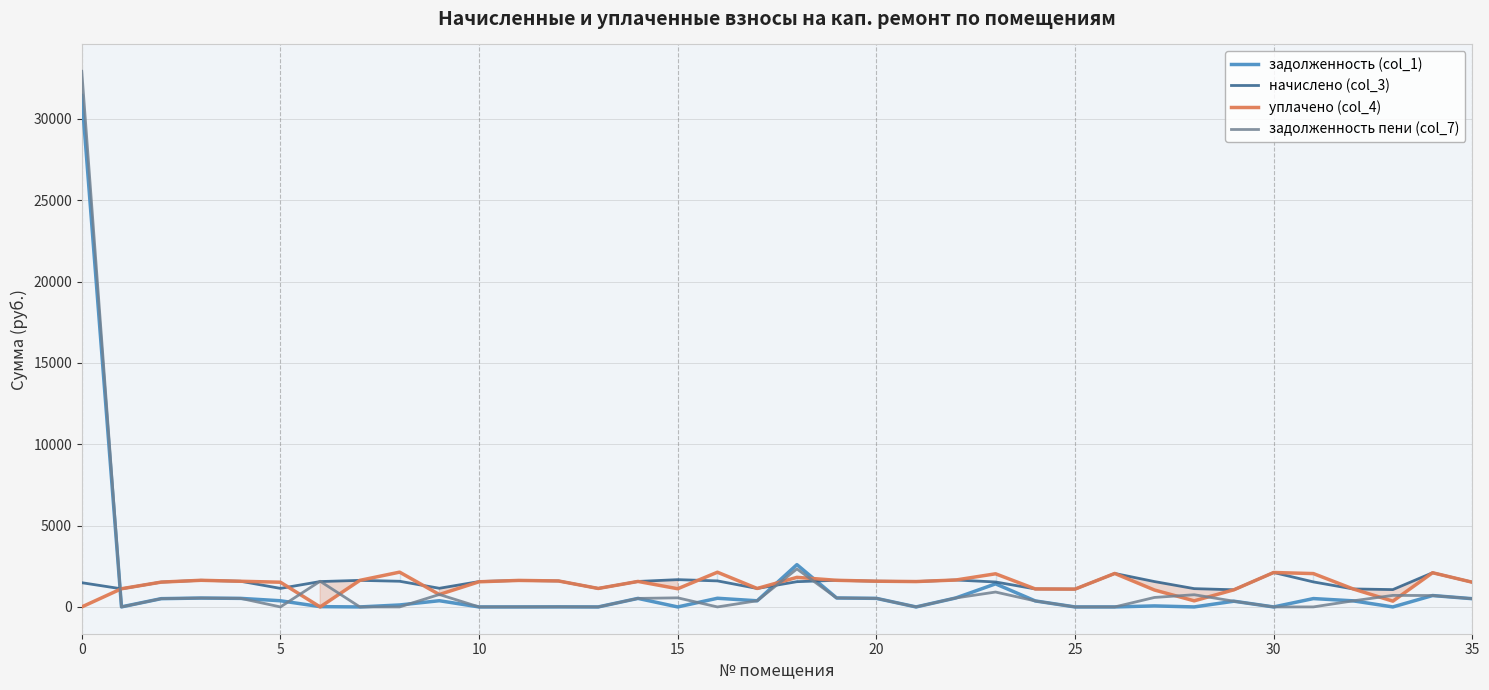

How many values in the задолженность (col_1) series are below 374?

18